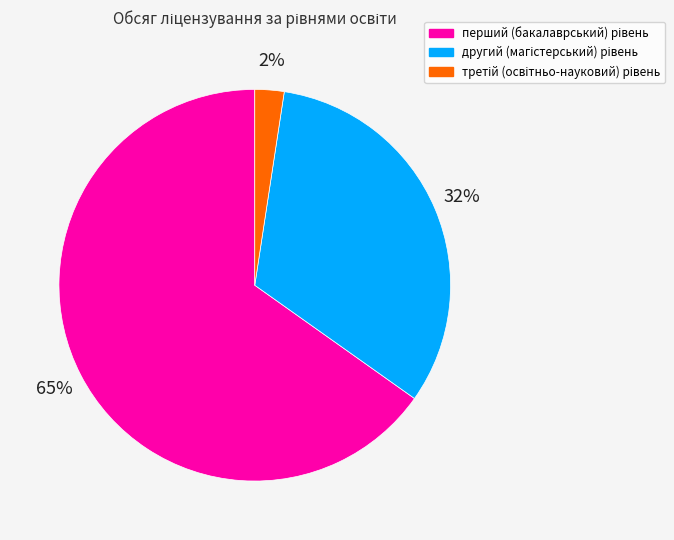

Does any single category account for the majority?

Yes